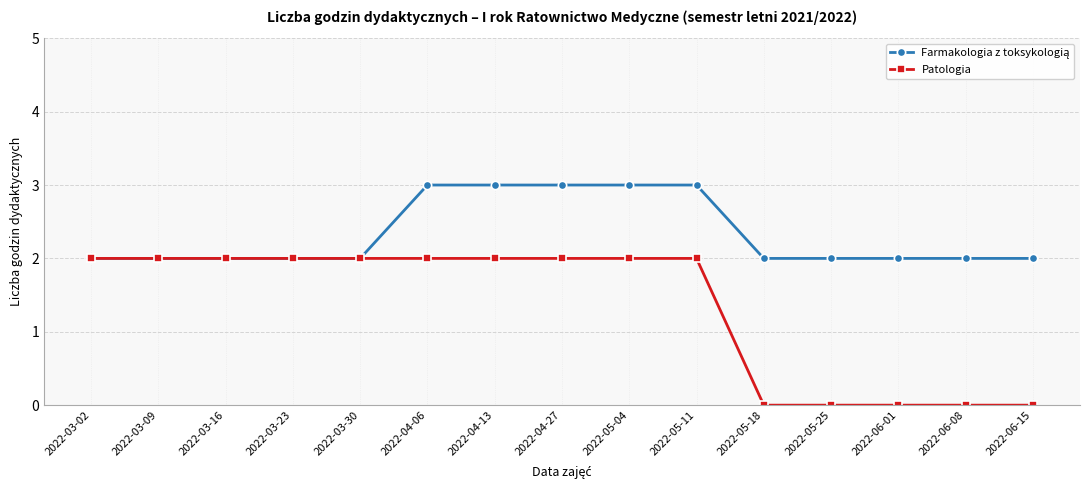

What is the label of the 2nd point from the left?

2022-03-09